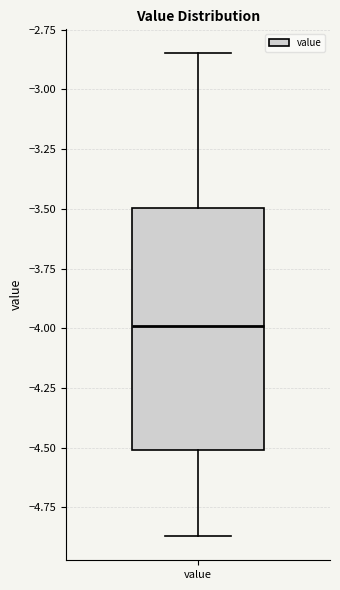

Transcribe this box plot: give where the median line is, the range the box spans, and where the two whiskers end, as read against the y-axis. The values are not printed on the chart, so give them approximately, as read against the axis.

median -4.00, box -4.50 to -3.50, whiskers -4.85 to -2.85